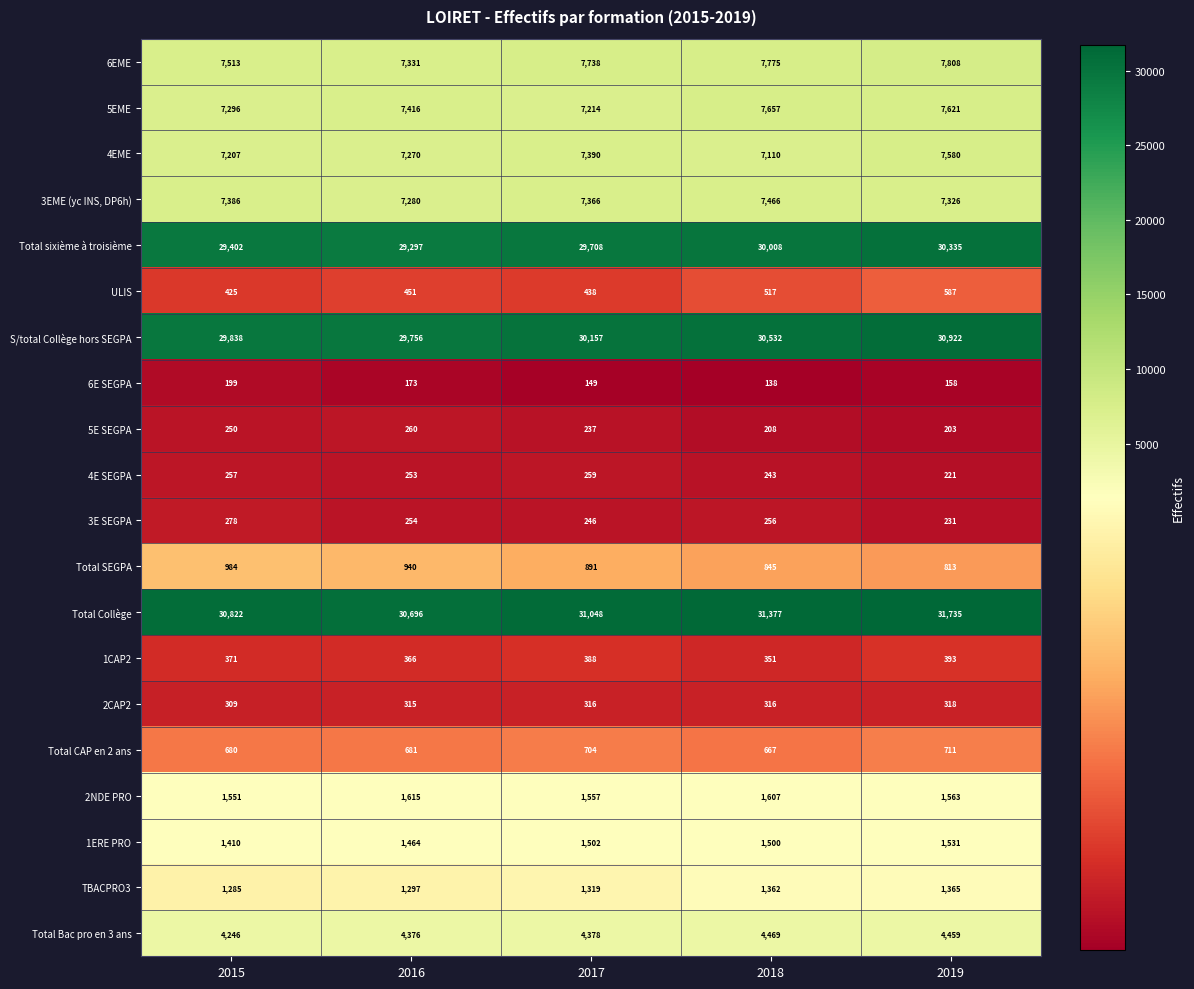

What is the difference between the highest and lowest values at 2016?

30523